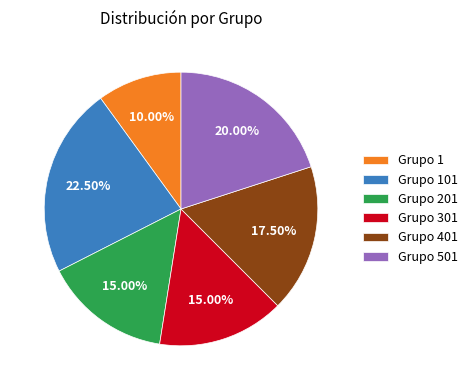

Approximately how many times larger is the value at Grupo 501 compared to Grupo 101?

0.9